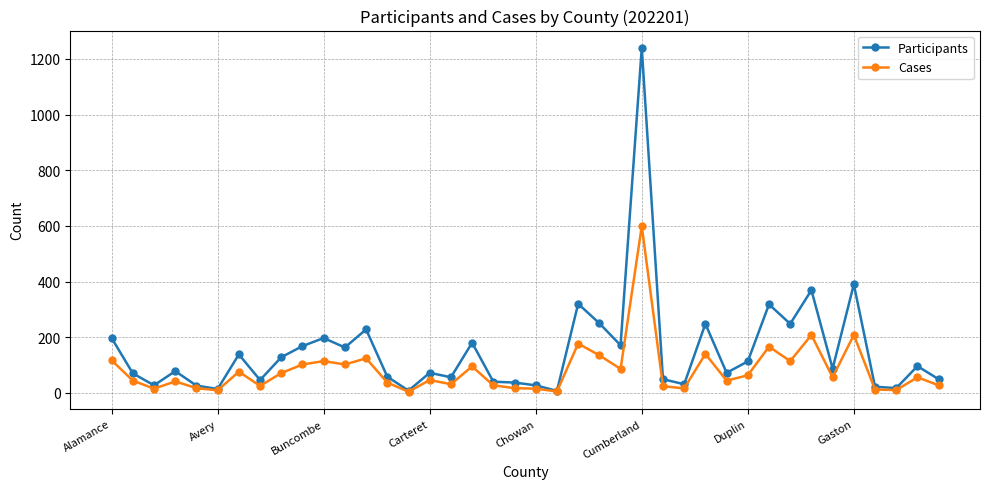

Which series has the widest spread of values?

Participants